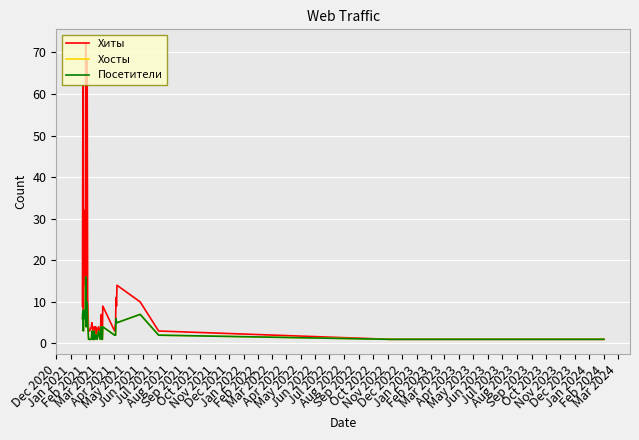

What is the minimum value shown in the chart?

1